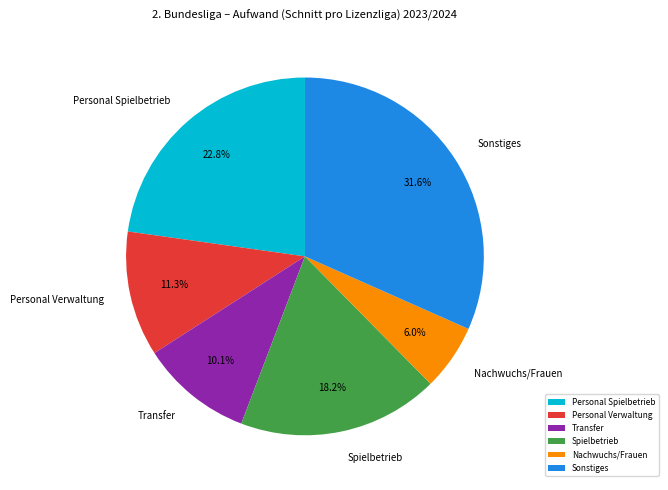

To the nearest percent, what is the difference between the largest and smallest slice percentages?

26%